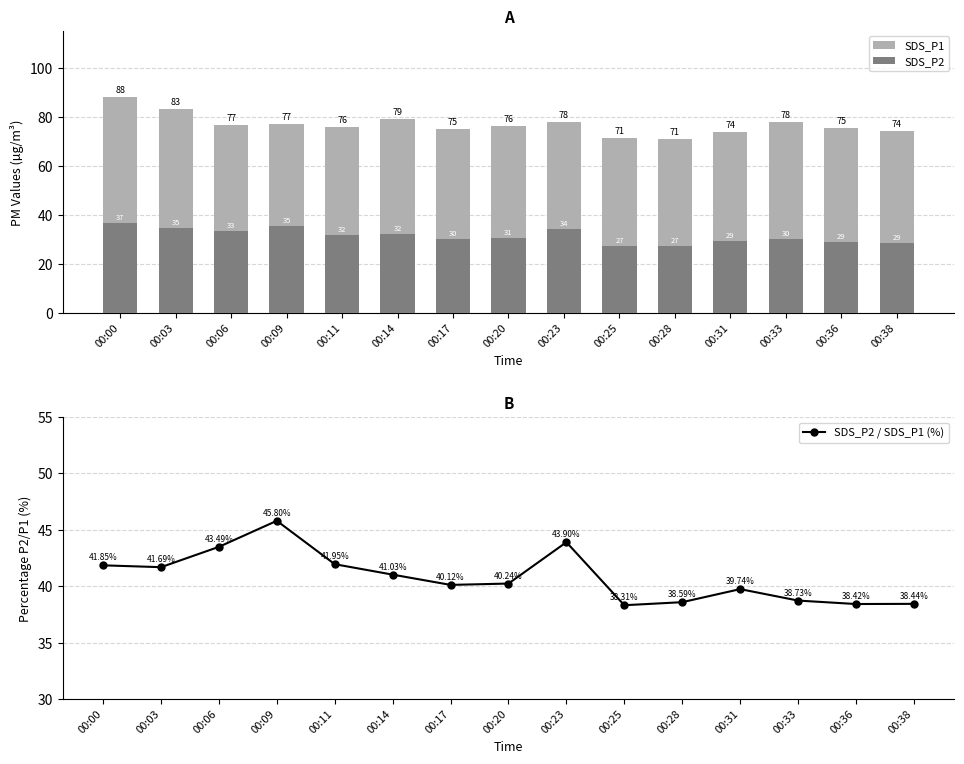

What is the sum of all SDS_P2 values?

471.1